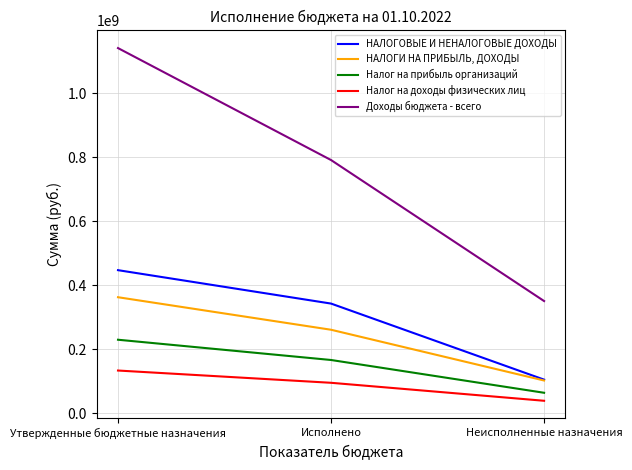

How many categories are shown in the chart?

3